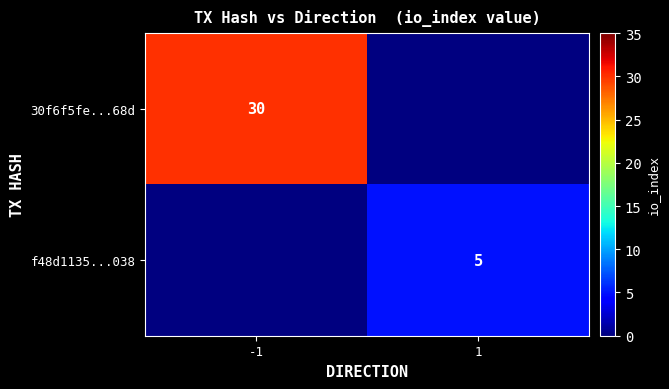

Is the value of f48d1135...038 at 1 greater than the value of 30f6f5fe...68d at -1?

No